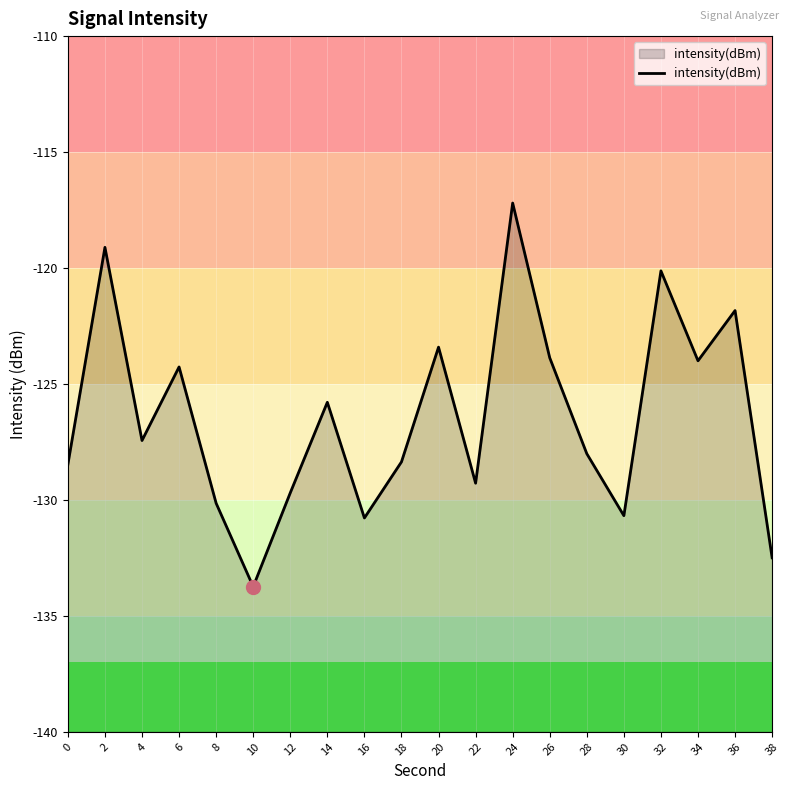

Is it true that the value at 30 is -130.7?

True